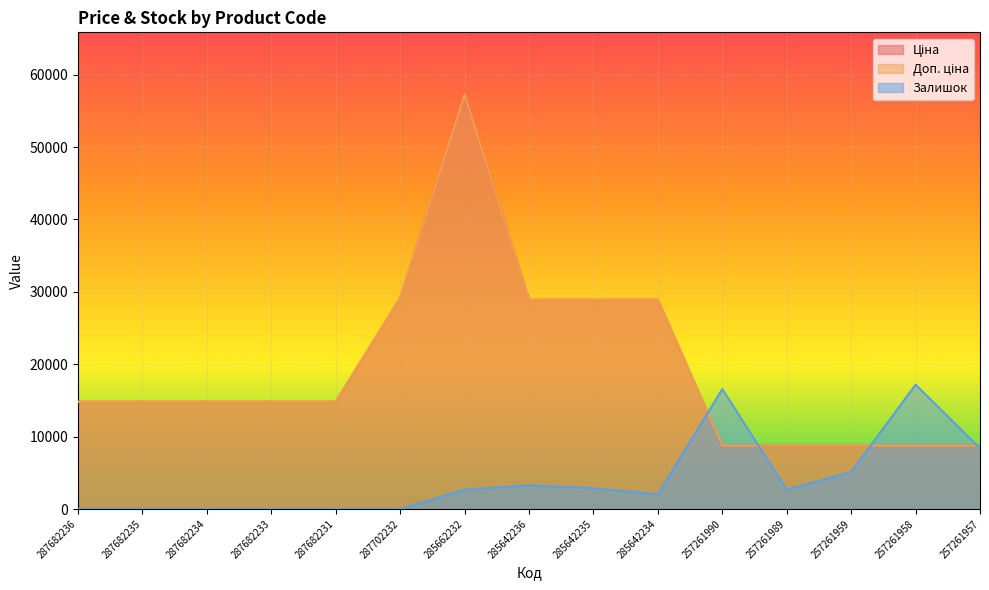

Which label corresponds to the smallest value in the chart?

287682236